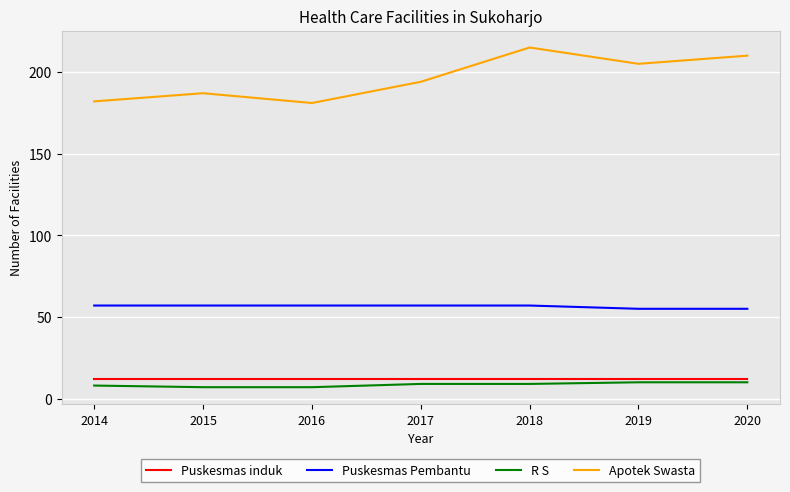

What is the minimum value for Apotek Swasta?

181